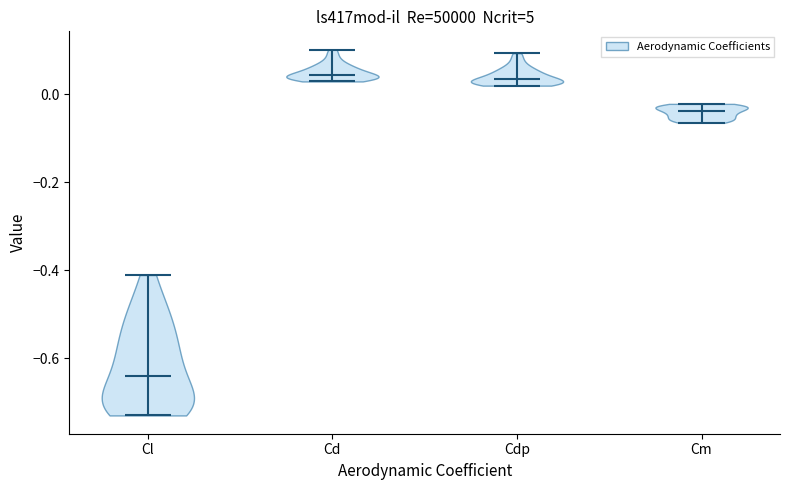

Where does the median line of the violin for Cd sit on the y-axis? The values are not printed on the chart, so give them approximately, as read against the axis.

0.04